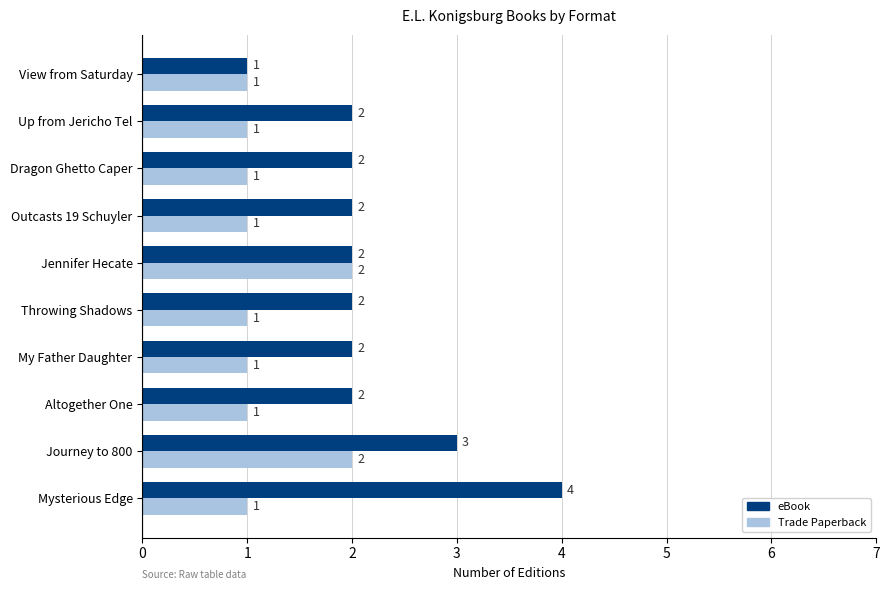

Which series has the largest range (max minus min)?

eBook